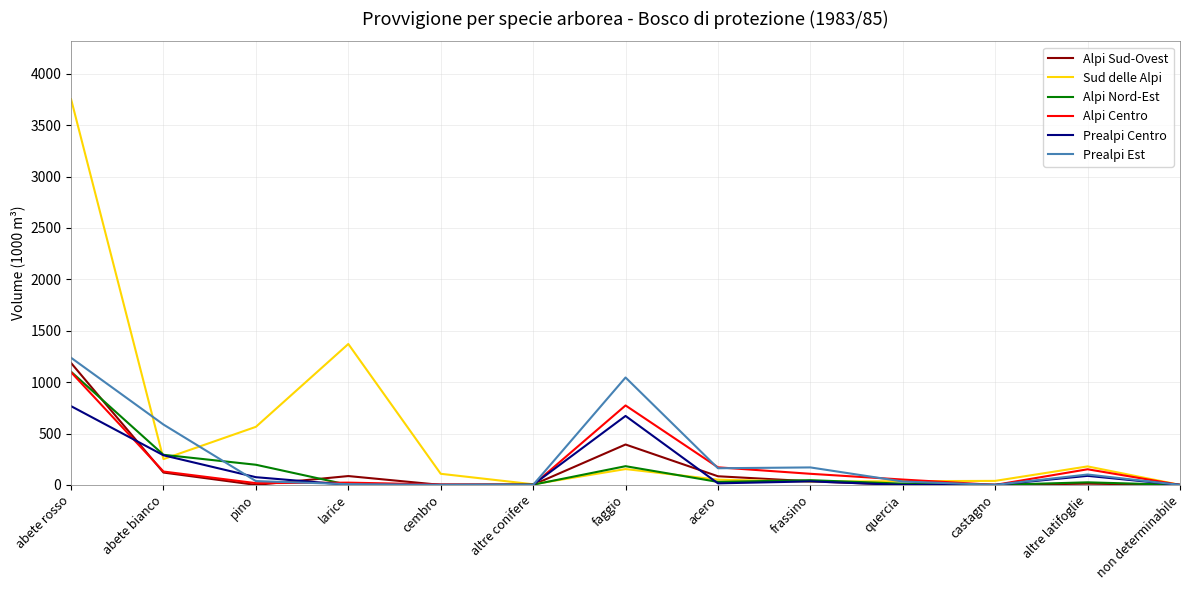

Which series changed the most between altre conifere and faggio?

Prealpi Est